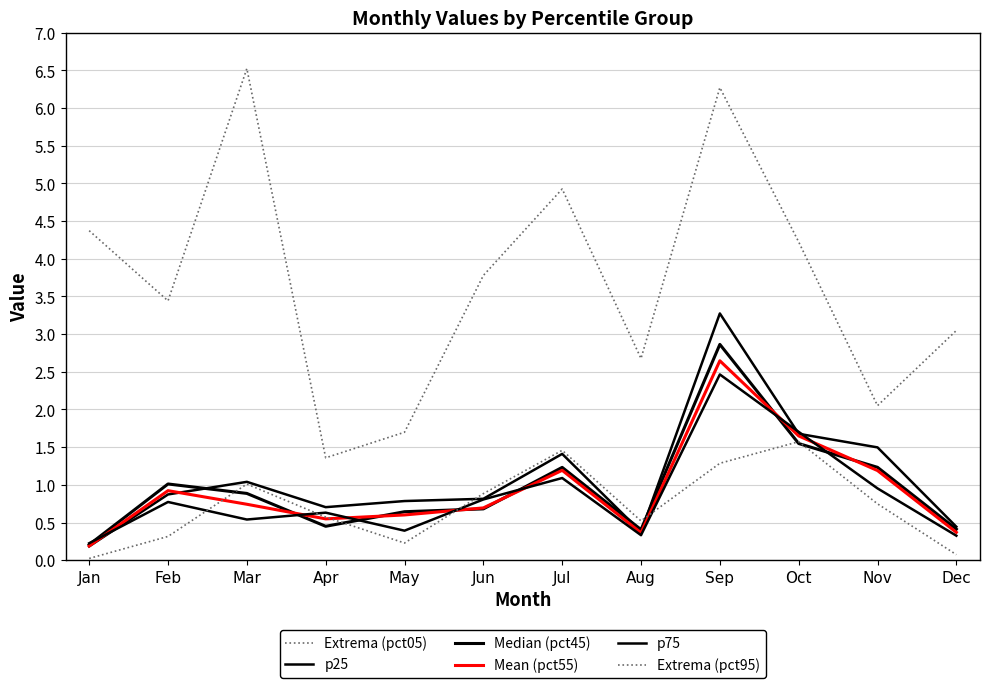

Which category has the highest value in the Extrema (pct05) series?

Mar